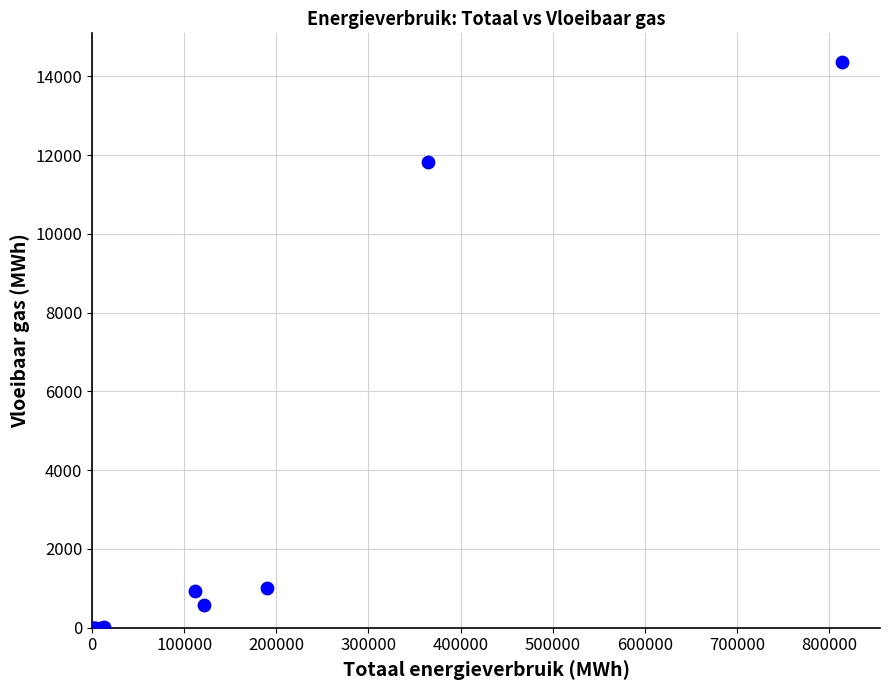

What Y value in the scatter plot is closest to 7184?

11819.7